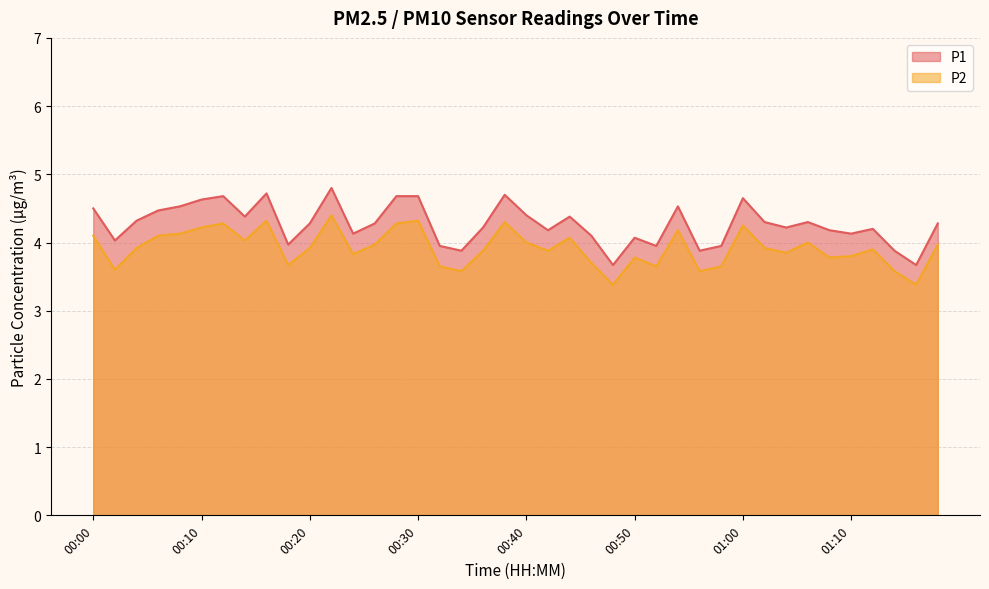

List the labels in order of P1 value, largest first.

00:22, 00:16, 00:38, 00:12, 00:28, 00:30, 01:00, 00:10, 00:08, 00:54, 00:00, 00:06, 00:40, 00:14, 00:44, 00:04, 01:02, 01:06, 00:20, 00:26, 01:18, 00:36, 01:04, 01:12, 00:42, 01:08, 00:24, 01:10, 00:46, 00:50, 00:02, 00:18, 00:32, 00:52, 00:58, 00:34, 00:56, 01:14, 00:48, 01:16